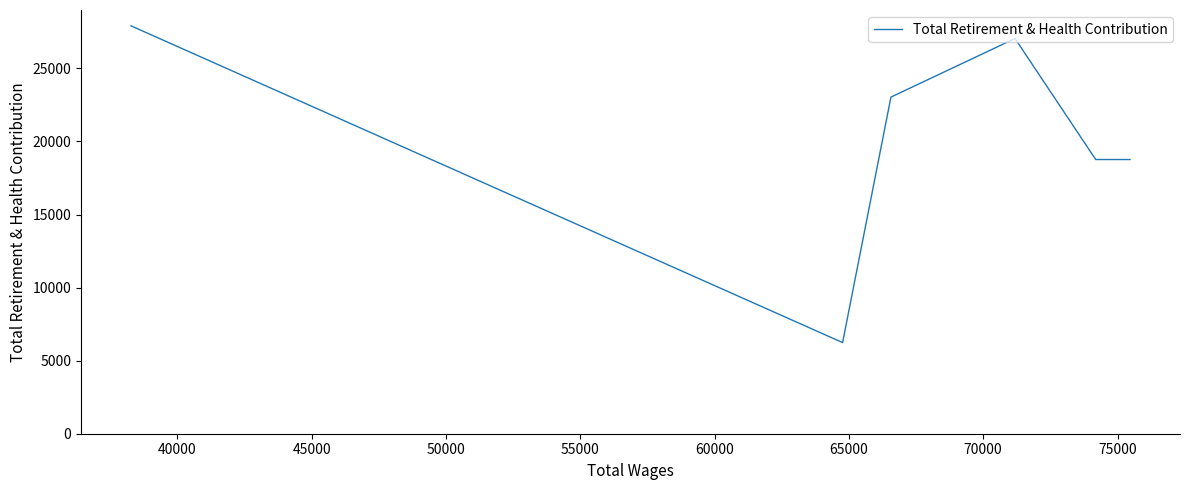

How many points are lower than both their immediate neighbors (excluding endpoints)?

1